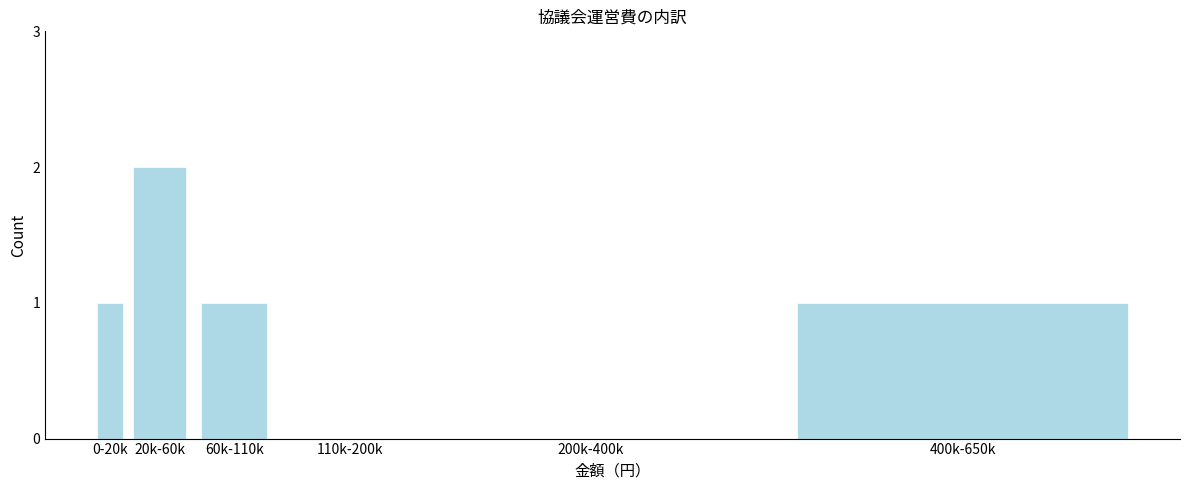

Reading right to left, extract all data points from this chart.

400k-650k=1	200k-400k=0	110k-200k=0	60k-110k=1	20k-60k=2	0-20k=1